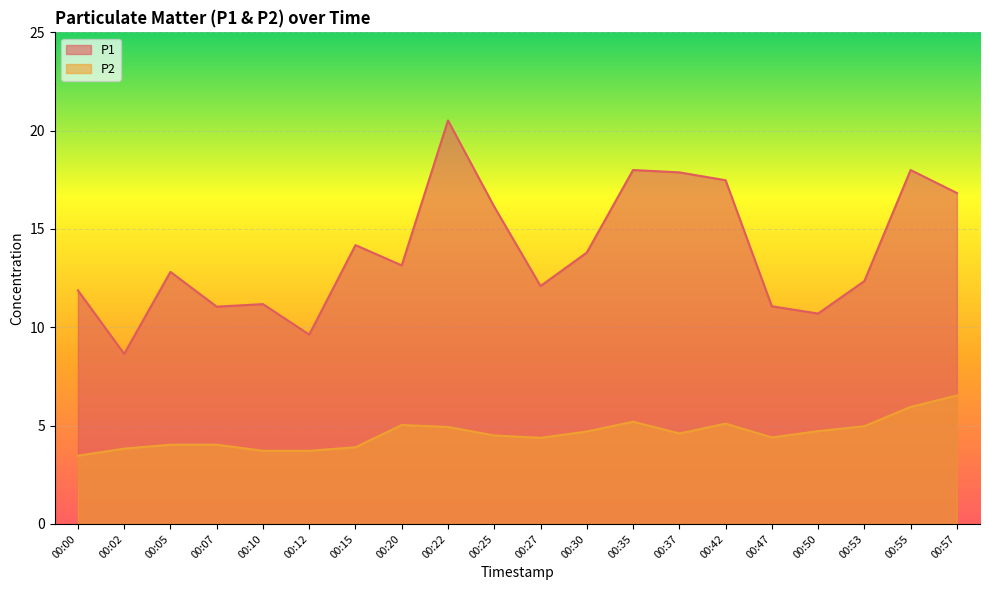

In P1, how many points are lower than both neighbors (excluding endpoints)?

6